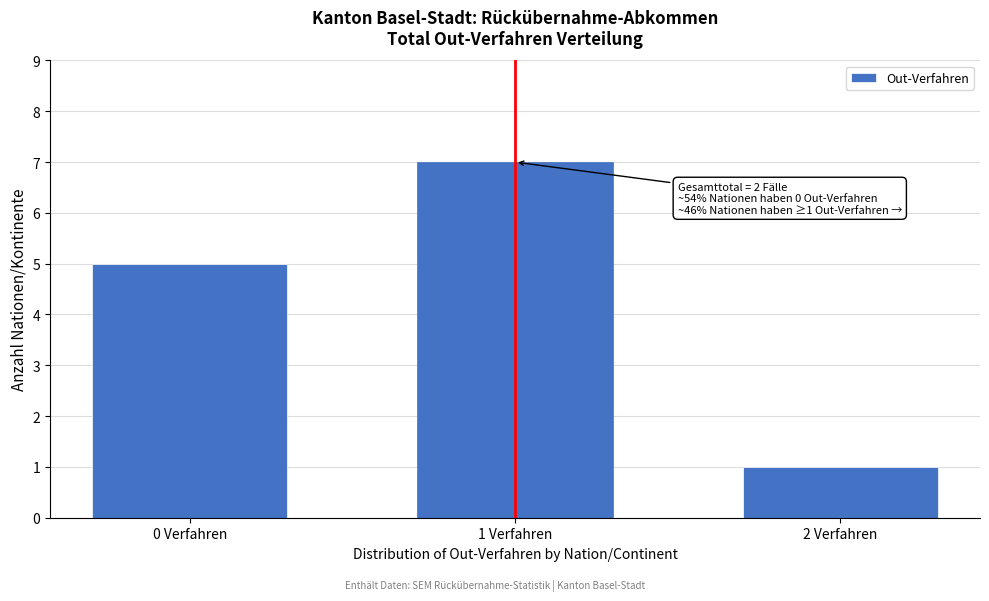

Reading left to right, transcribe all the data shown in this chart.

5	7	1